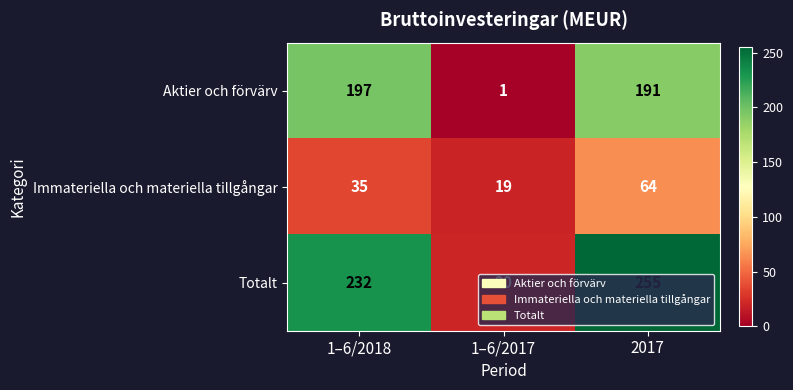

What is the maximum value shown in the chart?

255